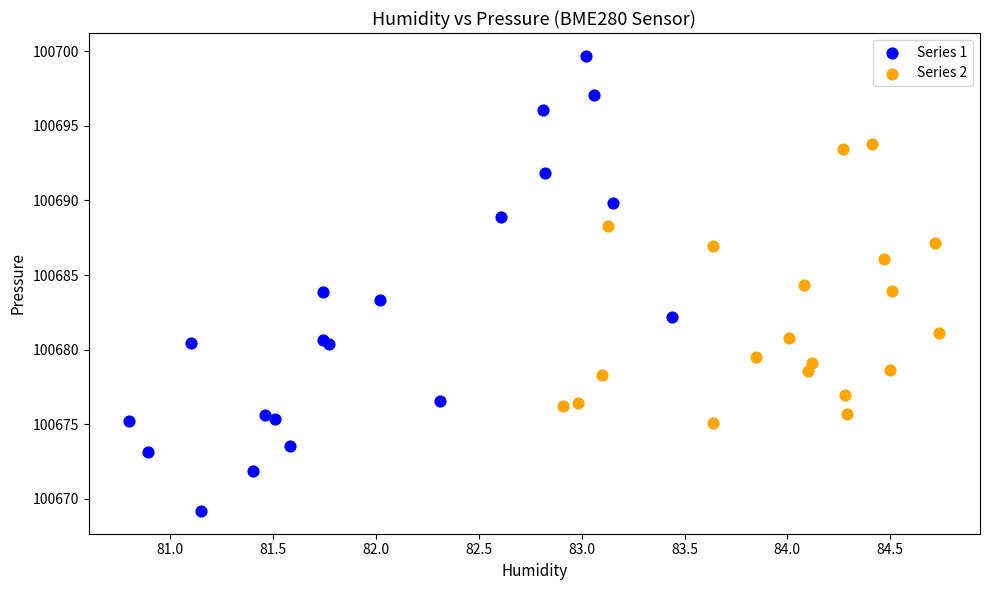

Which series contains the lowest Y value?

Series 1